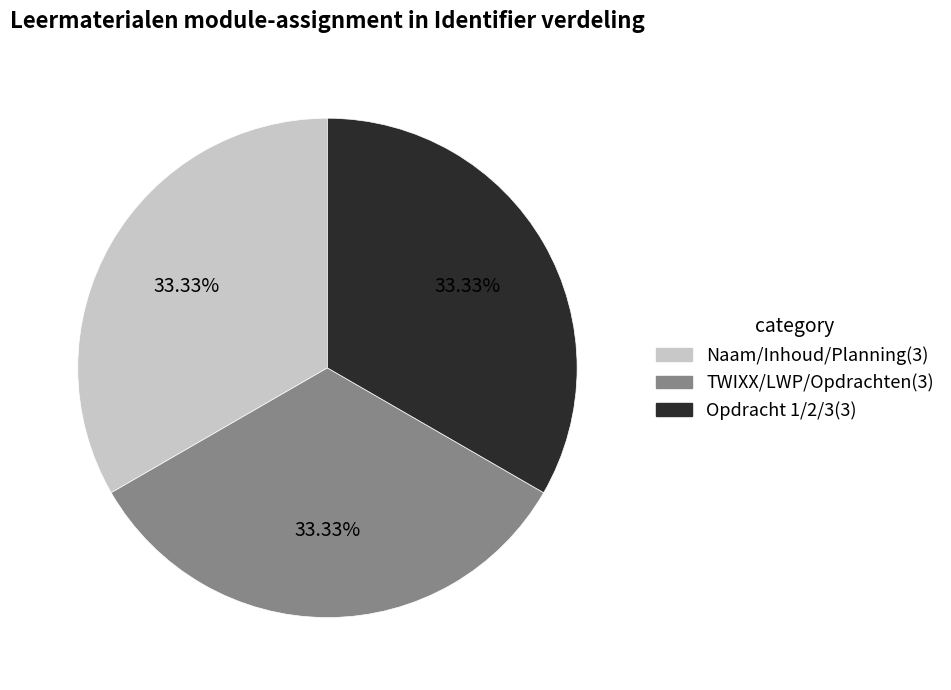

Approximately how many times larger is the value at Opdracht 1/2/3(3) compared to TWIXX/LWP/Opdrachten(3)?

1.0